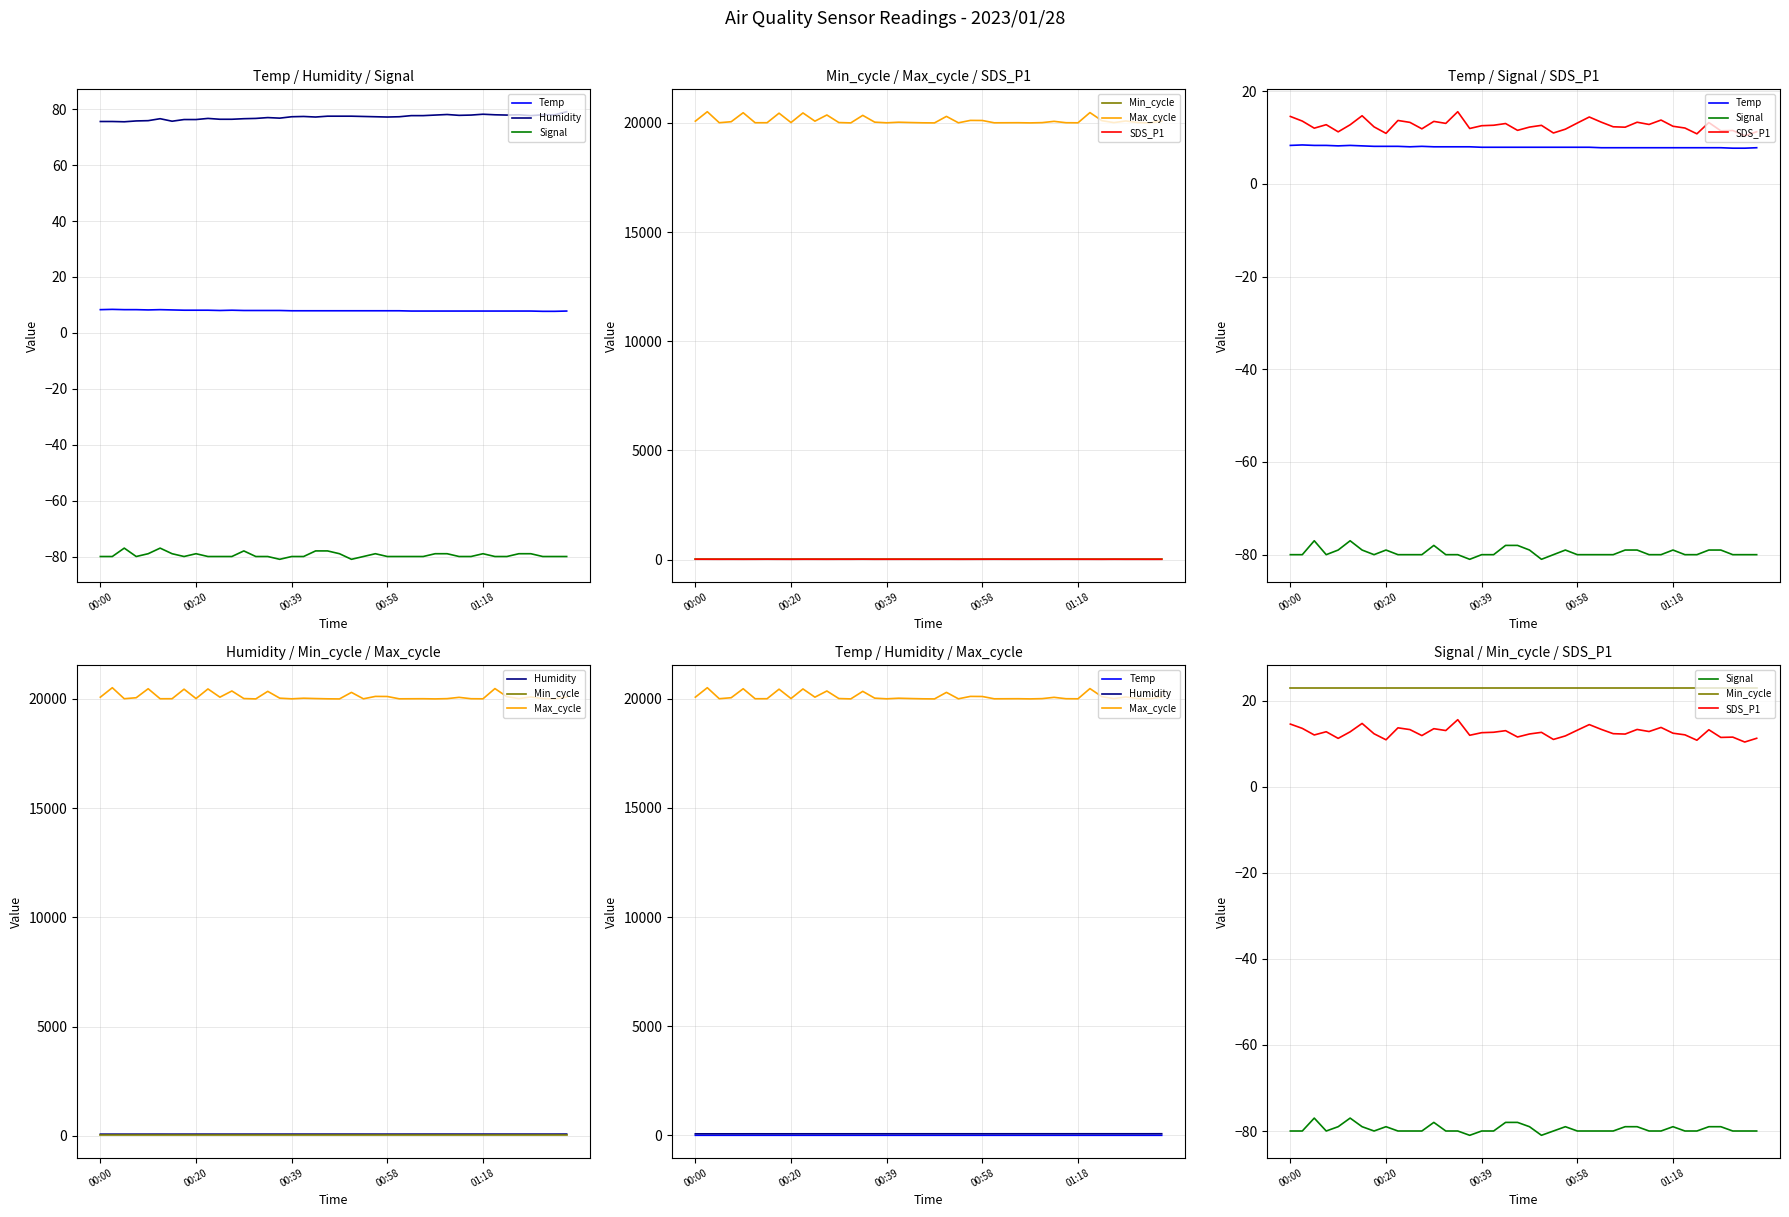

Which has a higher value, 16 or 23?

16